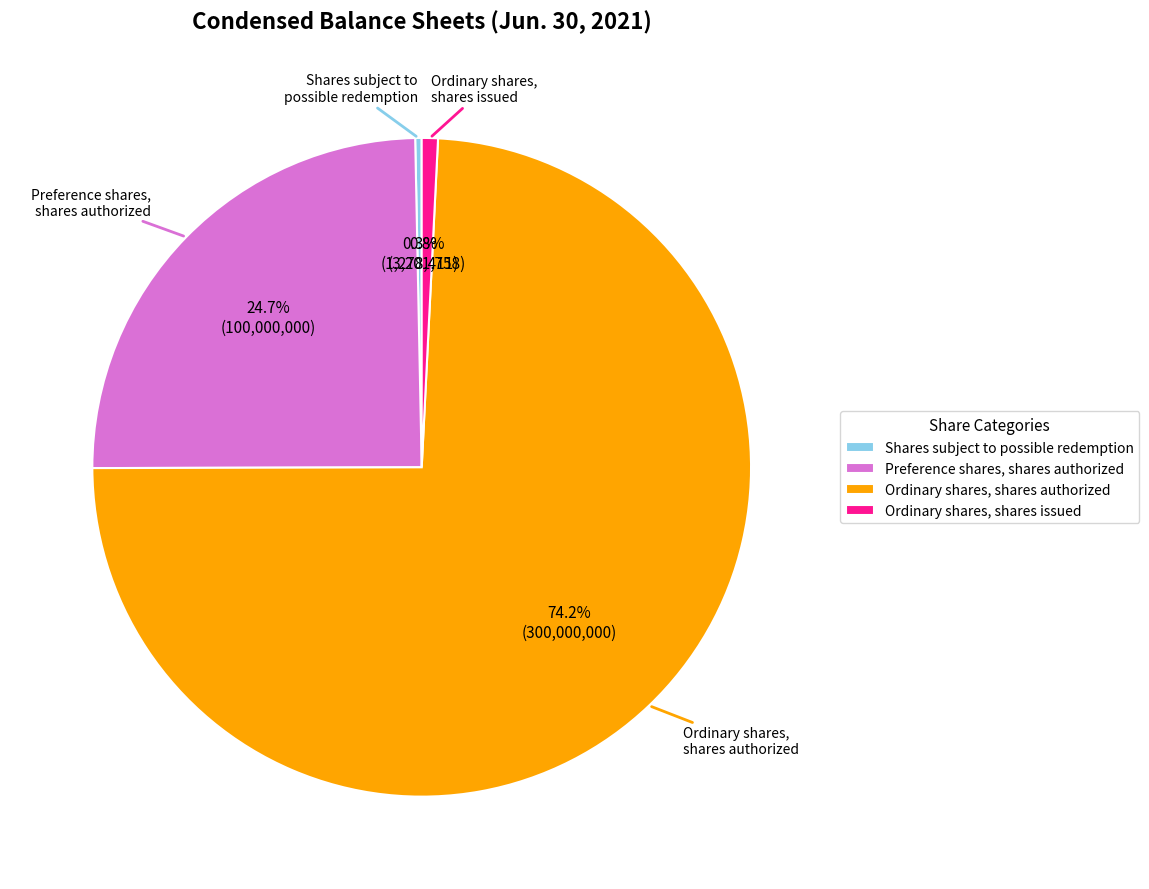

Between Preference shares, shares authorized and Ordinary shares, shares issued, which is larger?

Preference shares, shares authorized